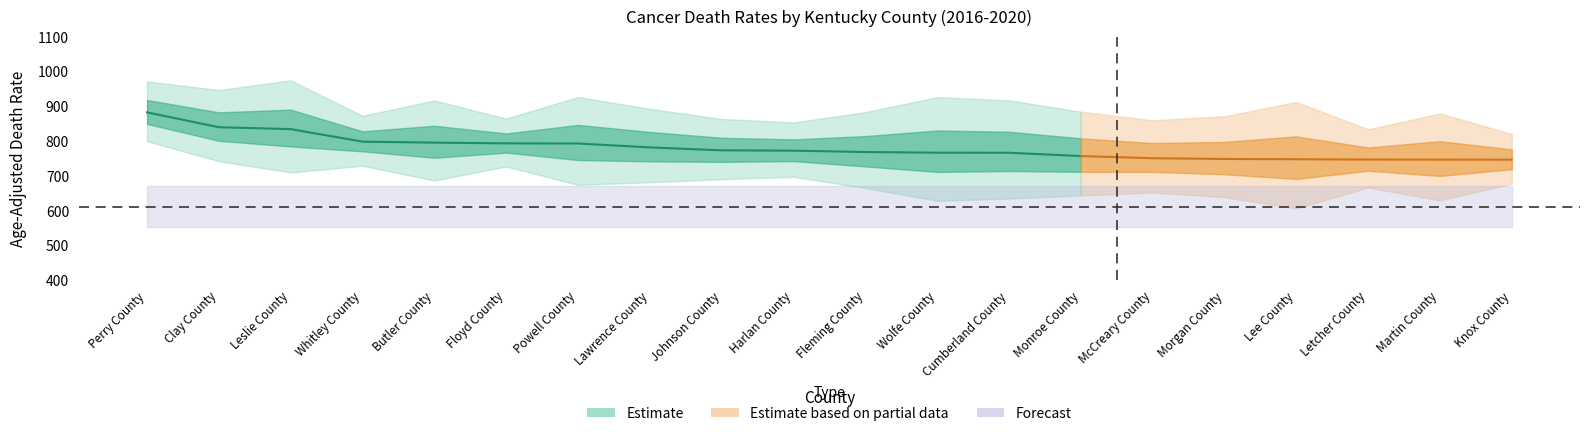

What is the label of the 6th point from the right?

McCreary County